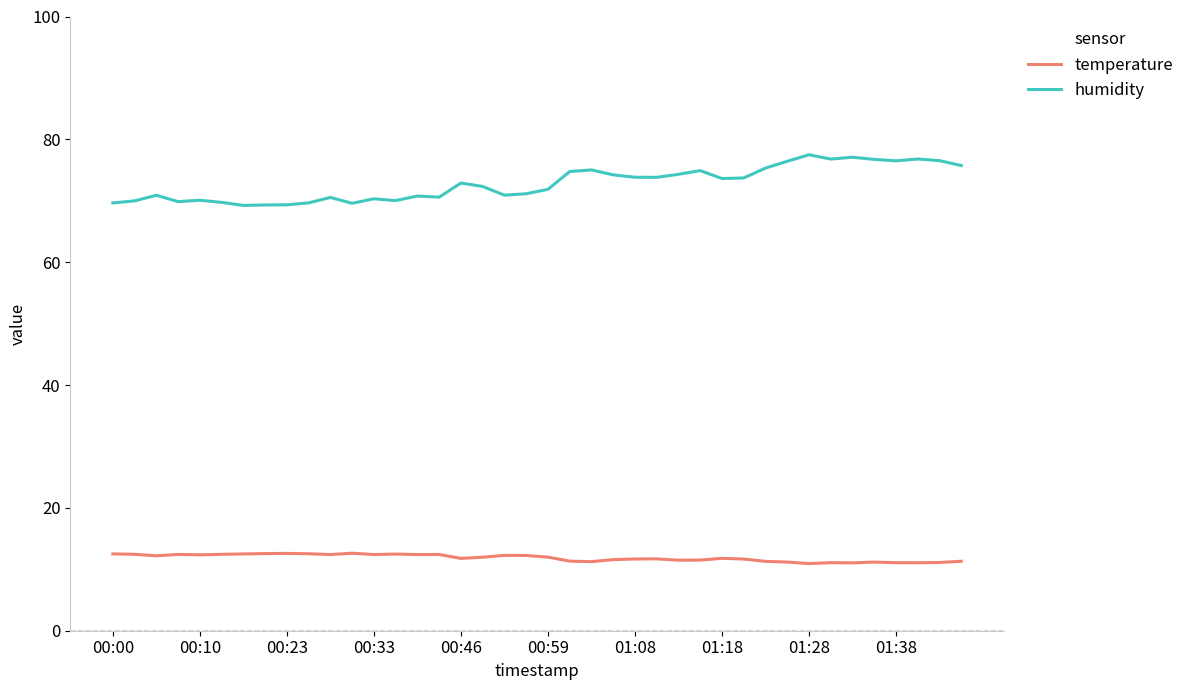

True or false: temperature and humidity intersect in this chart.

False